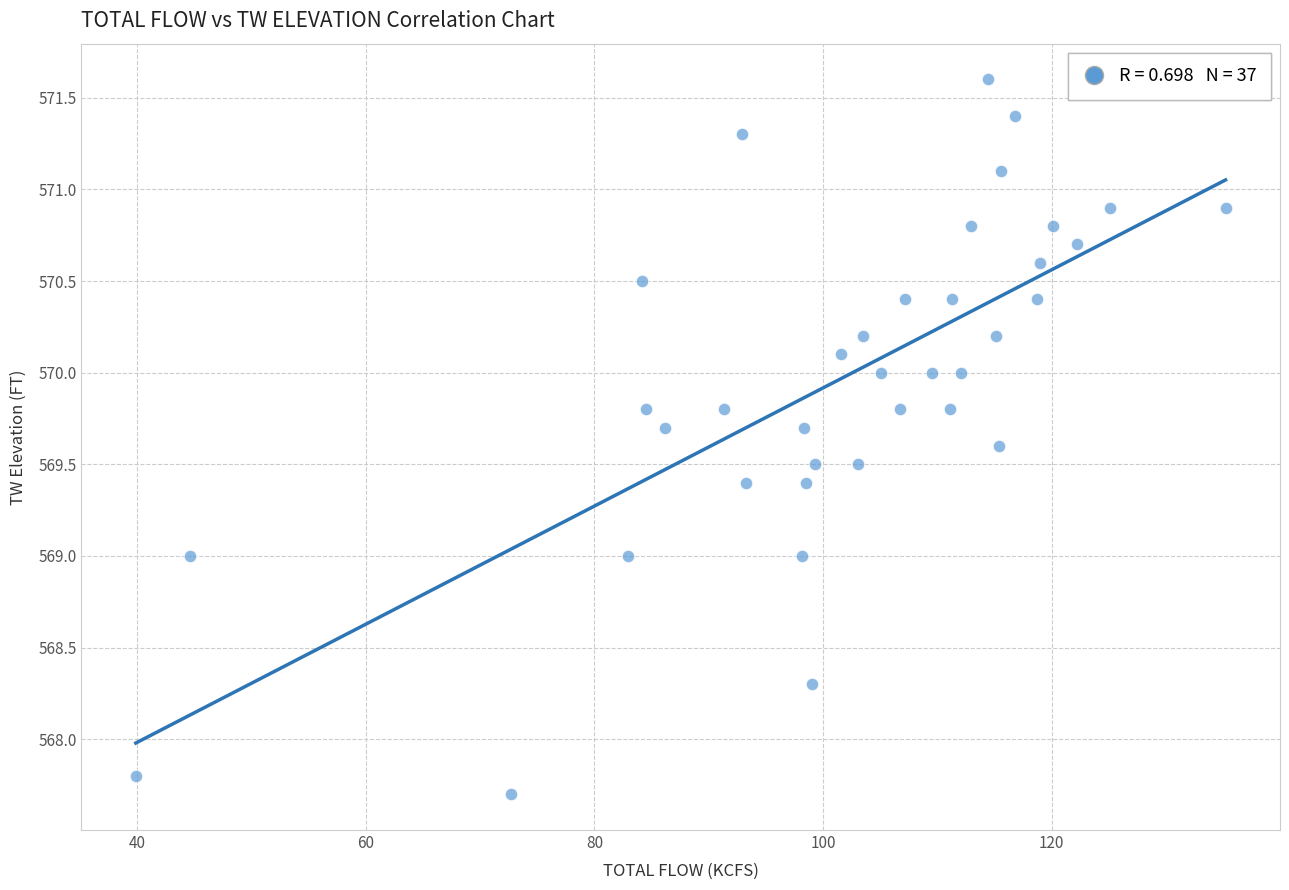

What is the range of X values (max minus min)?

95.3